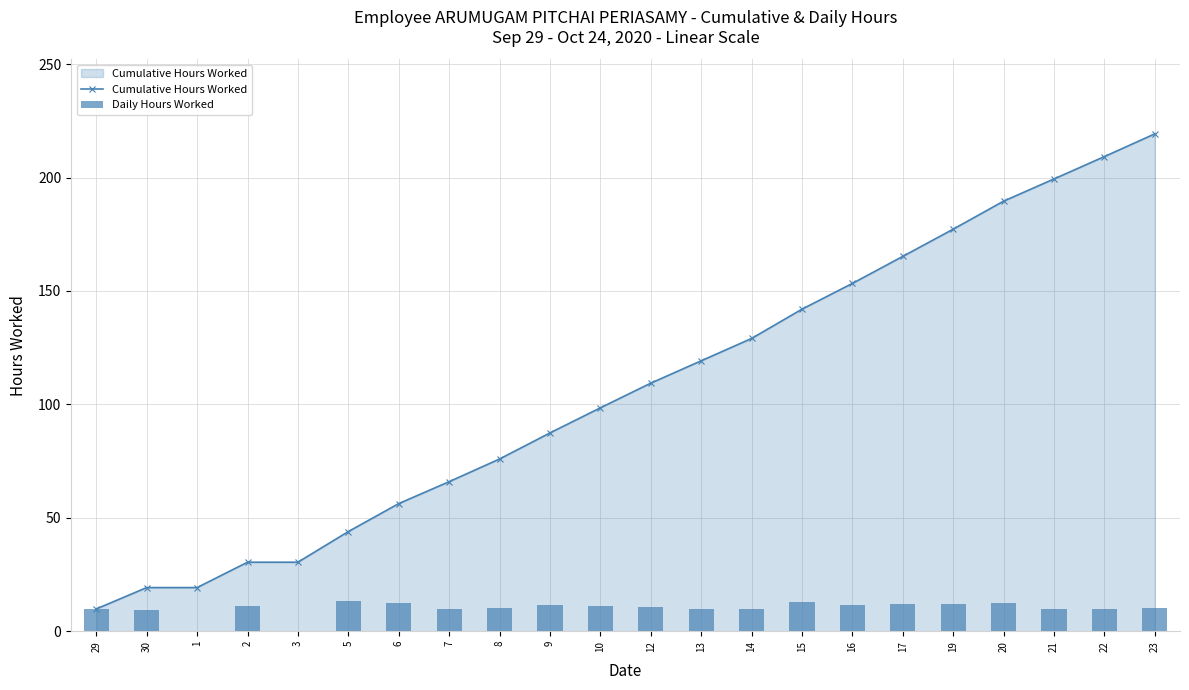

Between 29 and 12, which series saw the biggest shift?

Cumulative Hours Worked